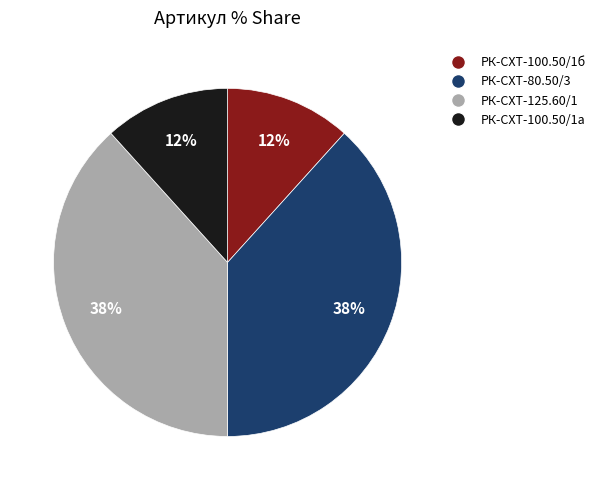

How many slices are in this pie chart?

4